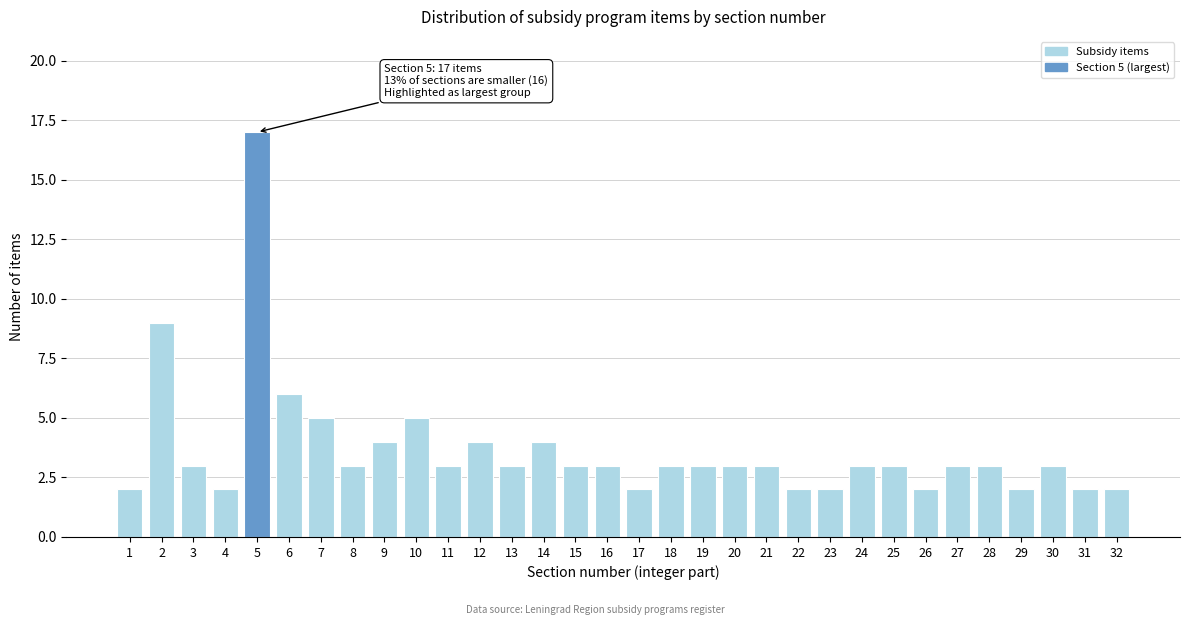

What is the change in value from 4 to 19?

+1